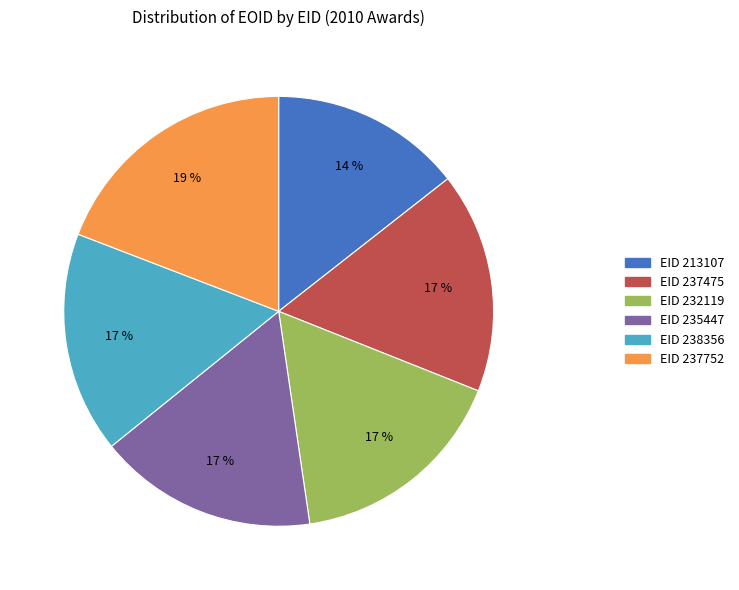

Combined, do EID 238356 and EID 213107 account for over 50%?

No